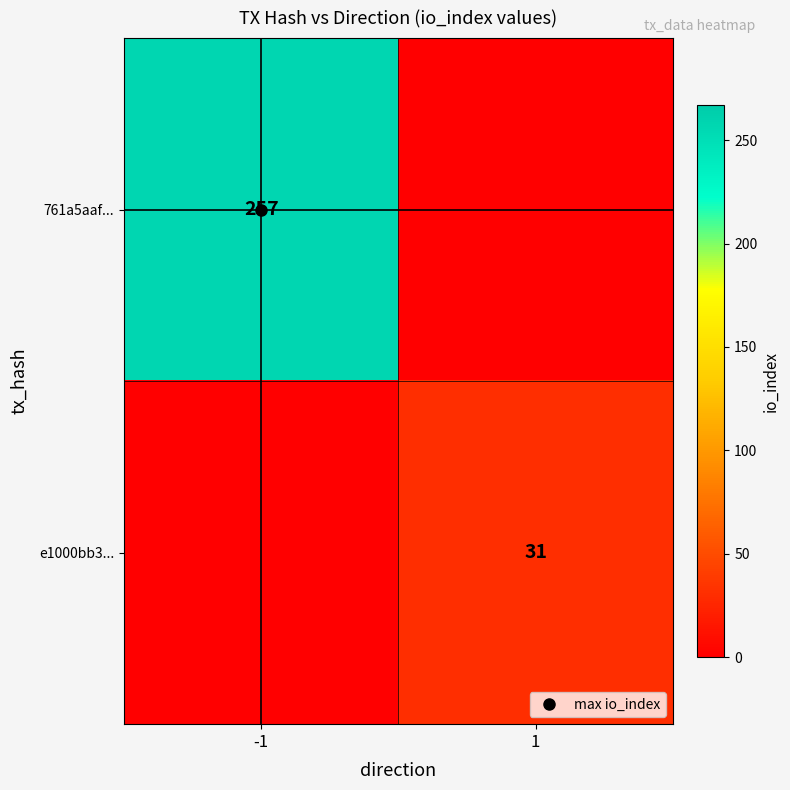

Rank the series at -1 from highest to lowest value.

761a5aaf..., e1000bb3...